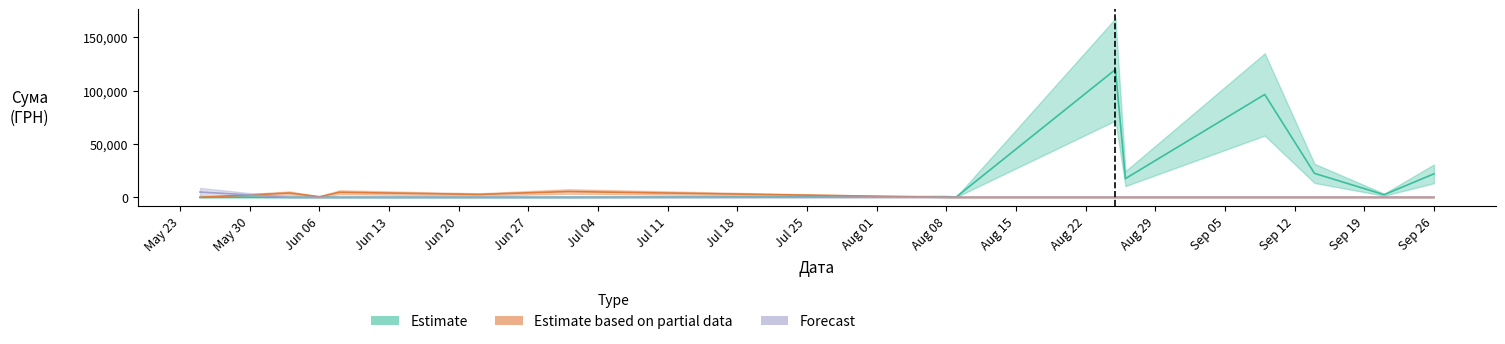

Reading left to right, what are all the values shown in this chart?

Estimate: 0.0	0.0	0.0	0.0	0.0	0.0	609.0	288.8	119800.0	17481.9	96364.9	22400.7	2404.0	21952.0
Estimate based on partial data: 0.0	3973.0	492.0	4670.0	2665.0	5380.0	0.0	0.0	0.0	0.0	0.0	0.0	0.0	0.0
Forecast: 4896.3	0.0	0.0	0.0	0.0	0.0	0.0	0.0	0.0	0.0	0.0	0.0	0.0	0.0